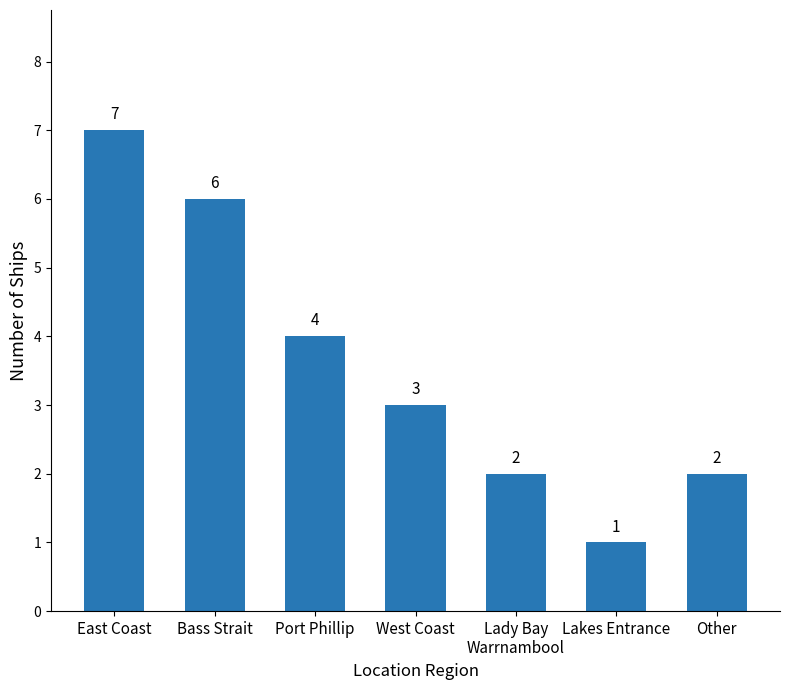

At which label is the value closest to 4?

Port Phillip